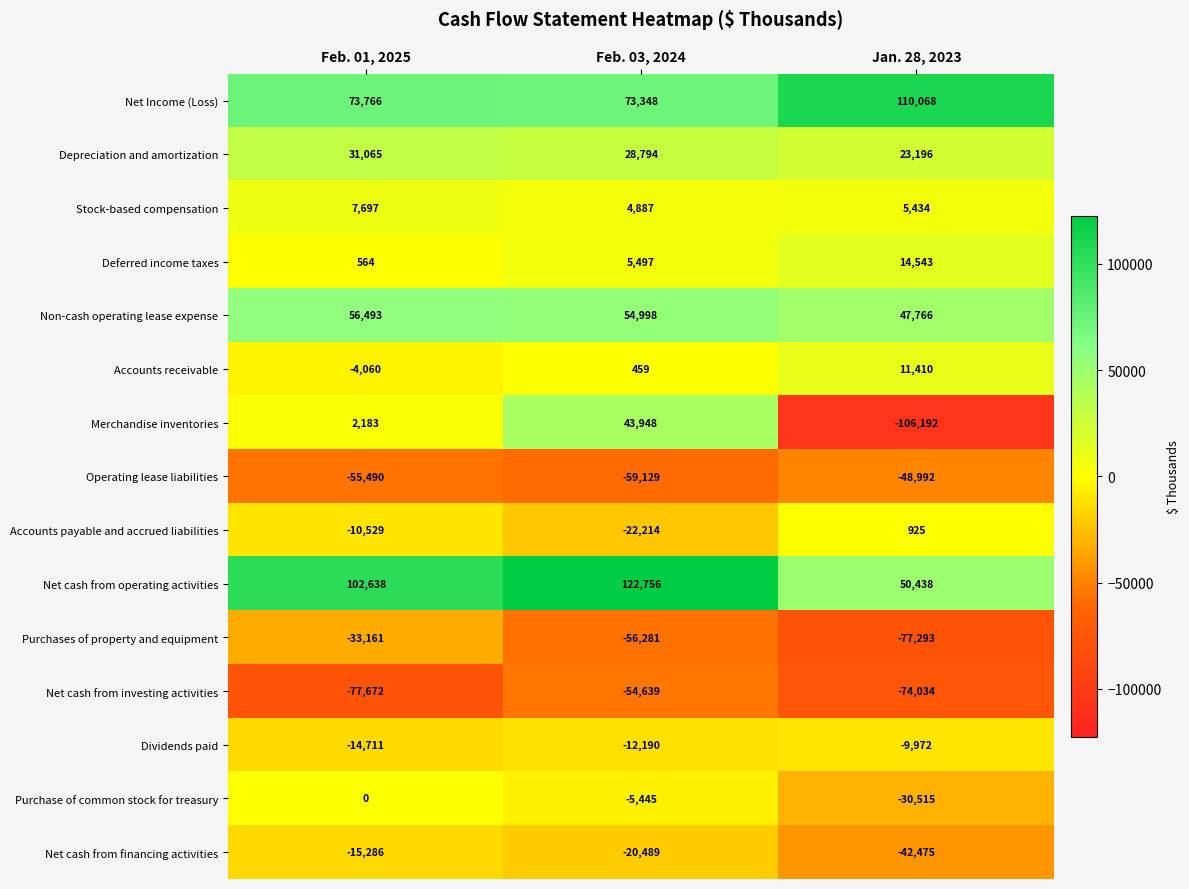

What value does the Net cash from operating activities series have at Feb. 01, 2025, to the nearest 100?

102600